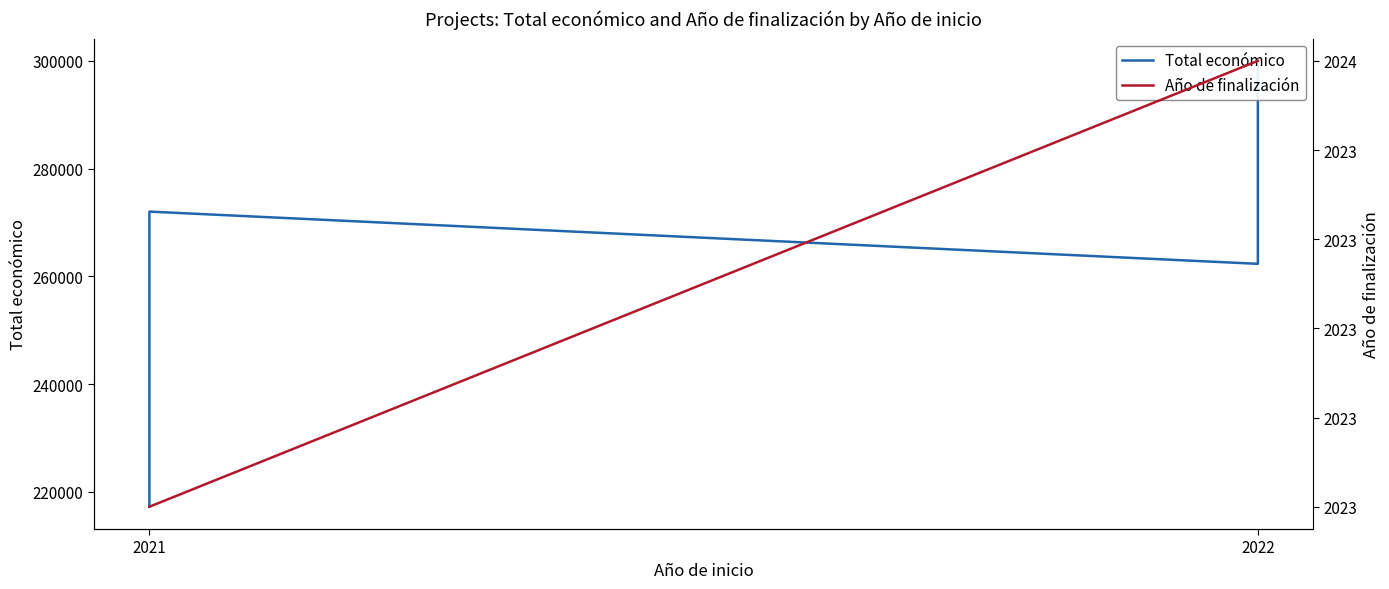

What is the difference between the maximum and second lowest values in the Total económico series?

37666